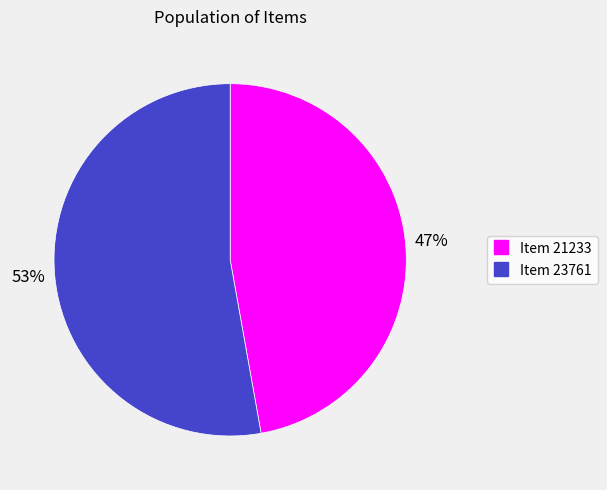

Is the sum of Item 23761 and Item 21233 greater than half?

Yes